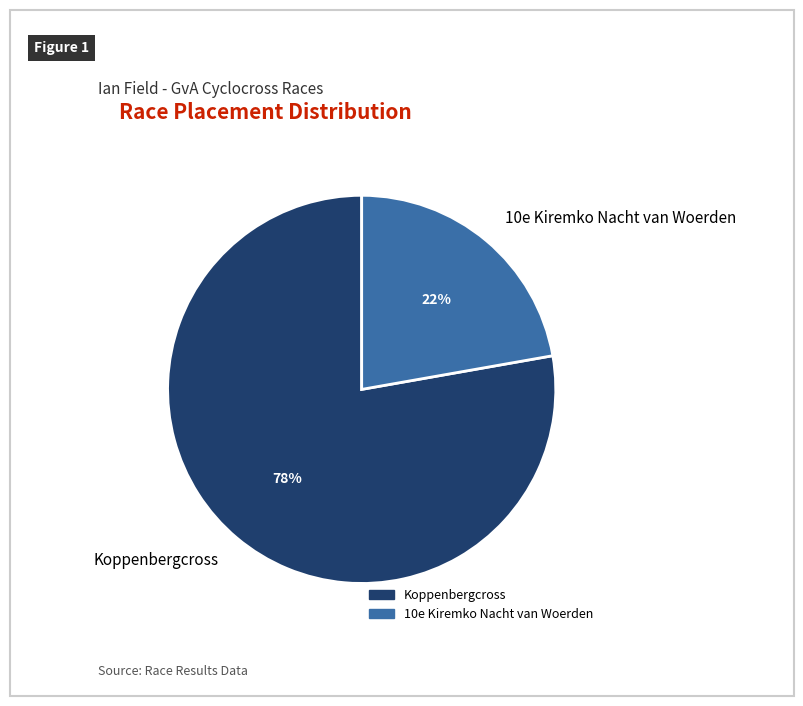

Combined, do Koppenbergcross and 10e Kiremko Nacht van Woerden account for over 50%?

Yes